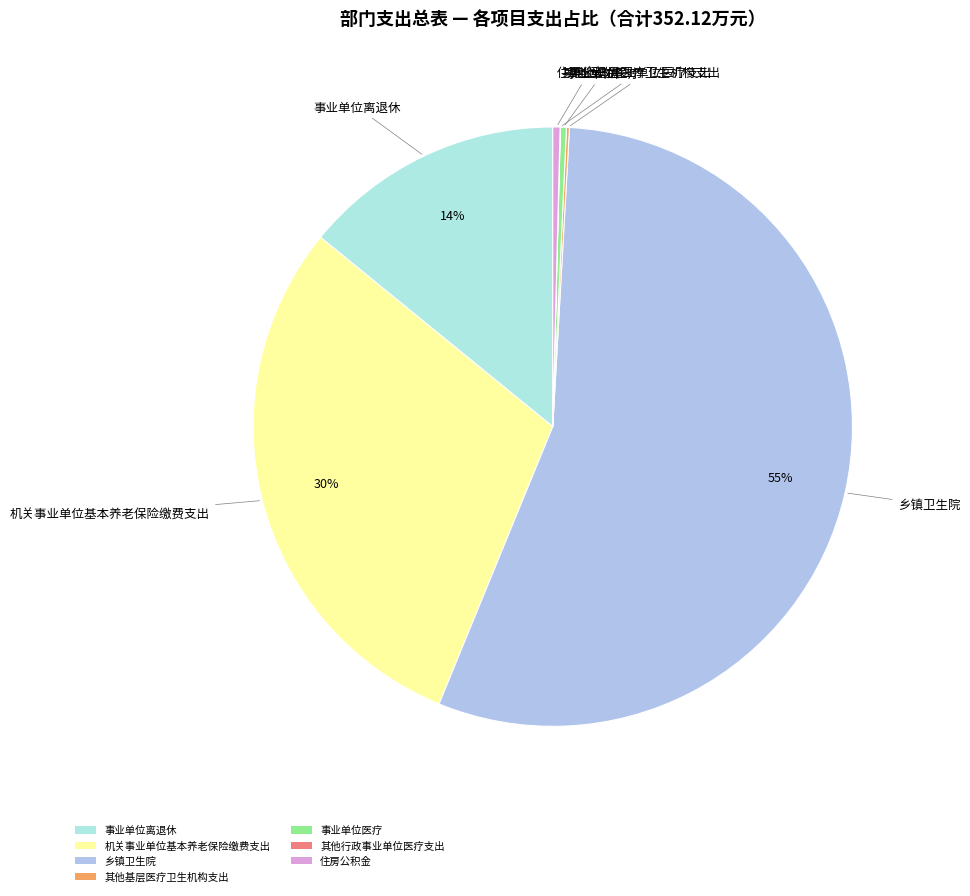

To the nearest percent, what is the difference between the 机关事业单位基本养老保险缴费支出 and 事业单位离退休 slice percentages?

16%